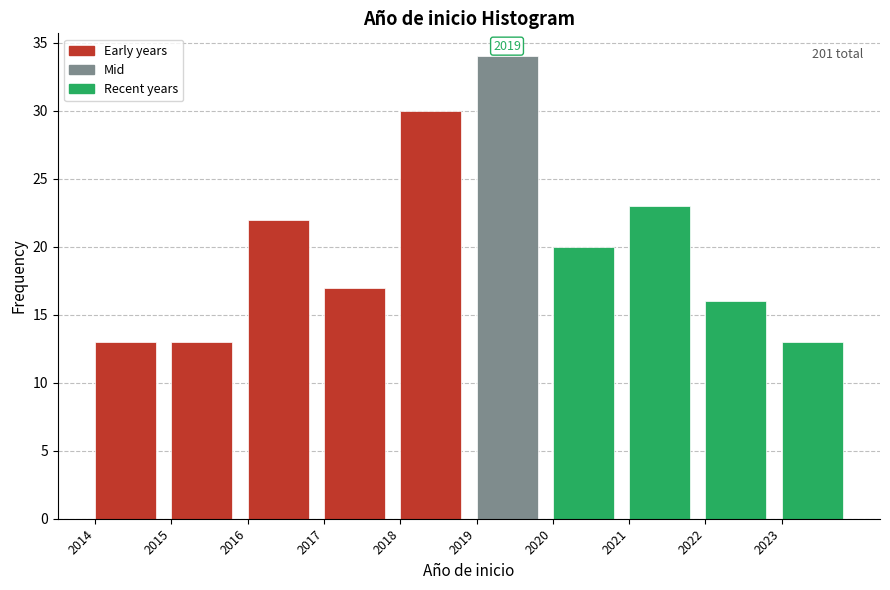

Over which range of the x-axis is the bar tallest?

2019 to 2020